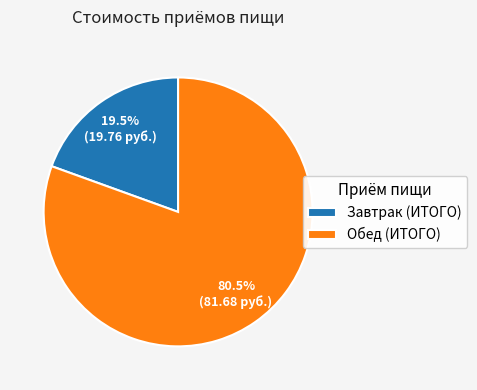

Approximately how many times larger is the value at Обед (ИТОГО) compared to Завтрак (ИТОГО)?

4.1